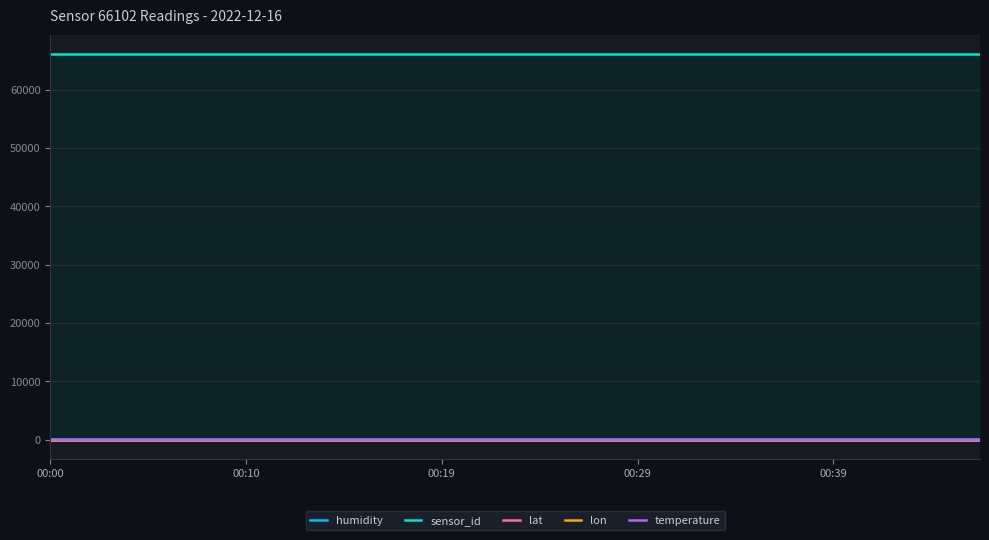

At how many categories does at least one series exceed 44033?

20